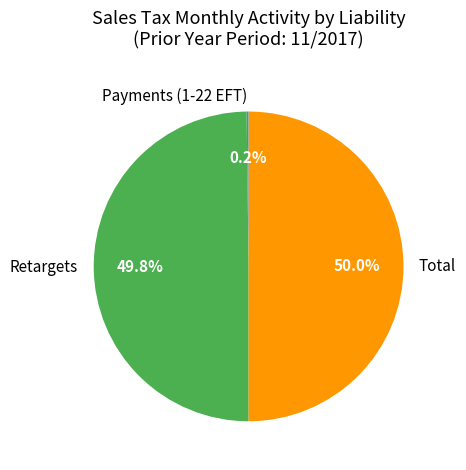

Approximately how many times larger is the value at Retargets compared to Total?

1.0